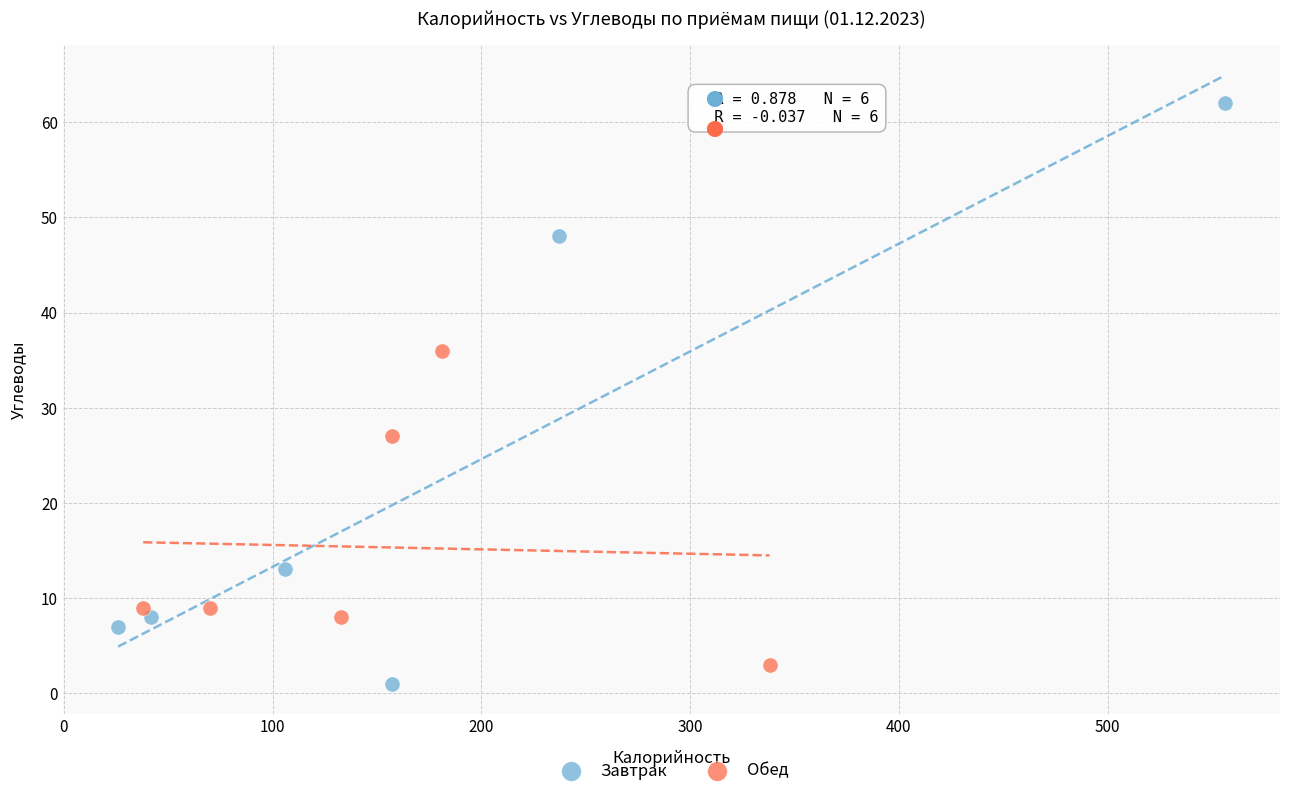

Which series has the widest spread of Y values?

Завтрак